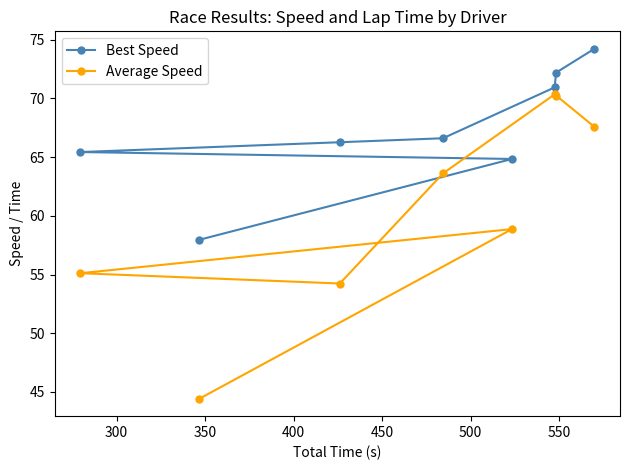

Which series has the largest range (max minus min)?

Average Speed